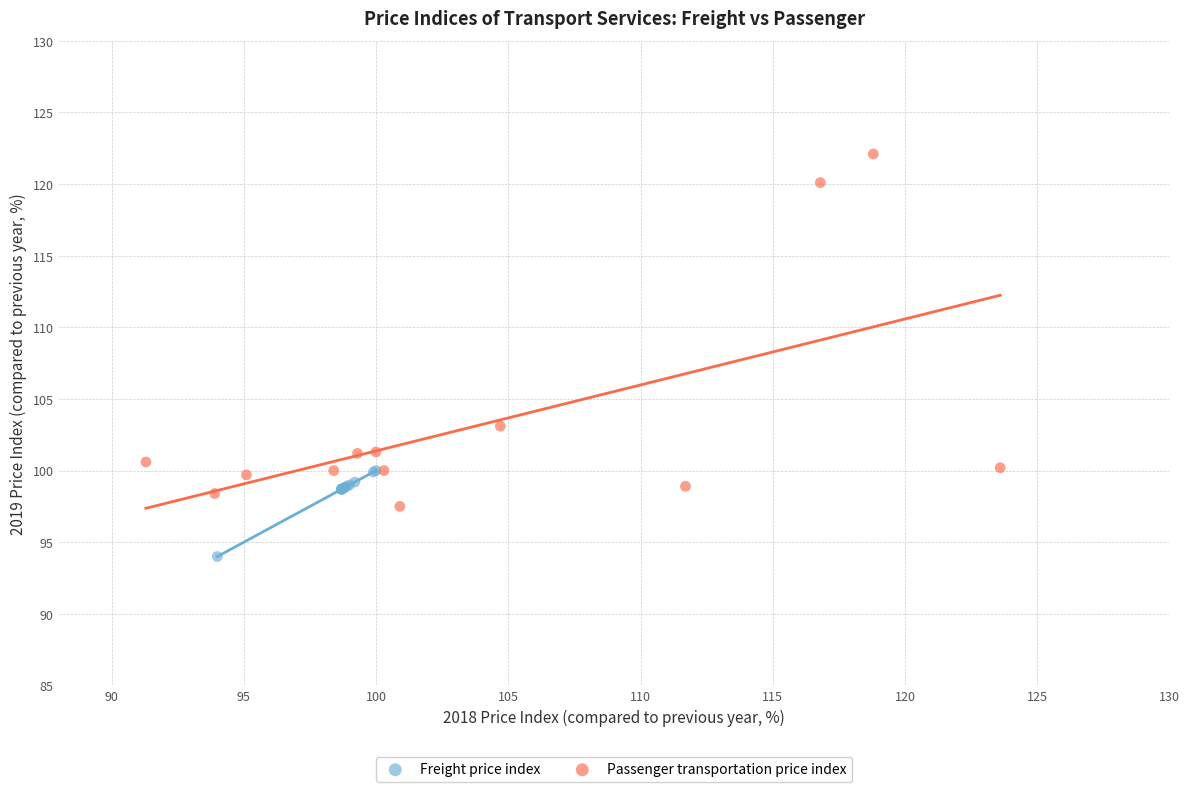

Which series has the largest Y range (max minus min)?

Passenger transportation price index